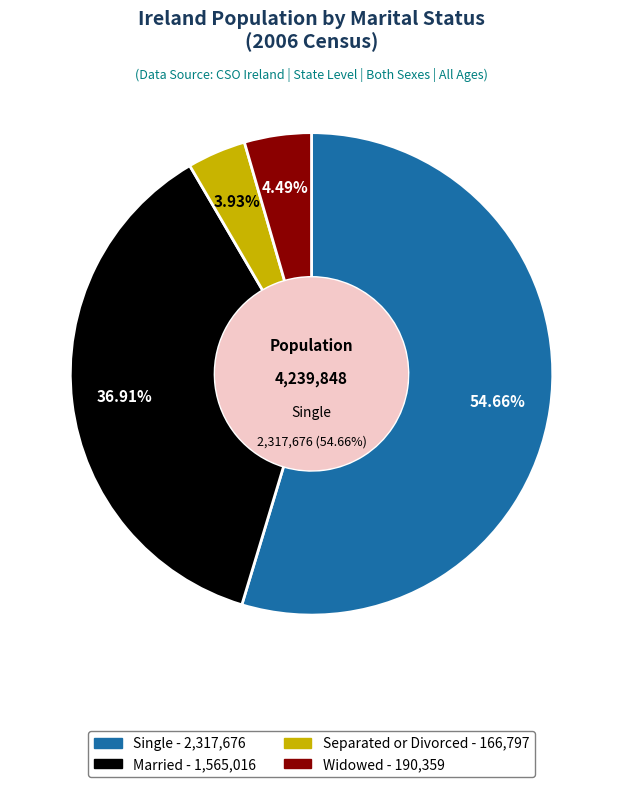

To the nearest percent, what portion does Married represent?

37%